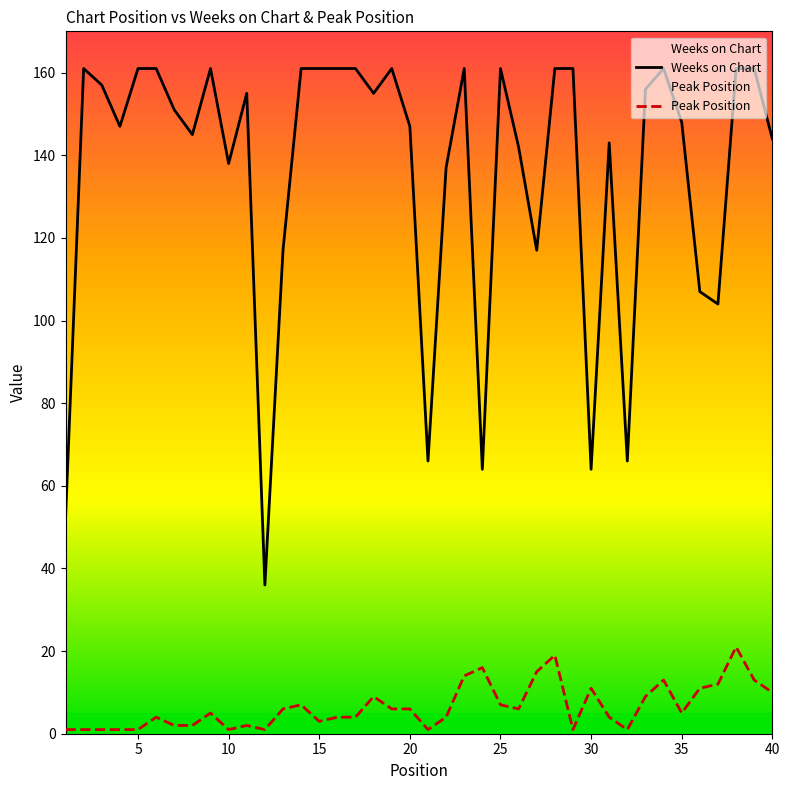

In Peak Position, how many points are higher than both neighbors (excluding endpoints)?

10